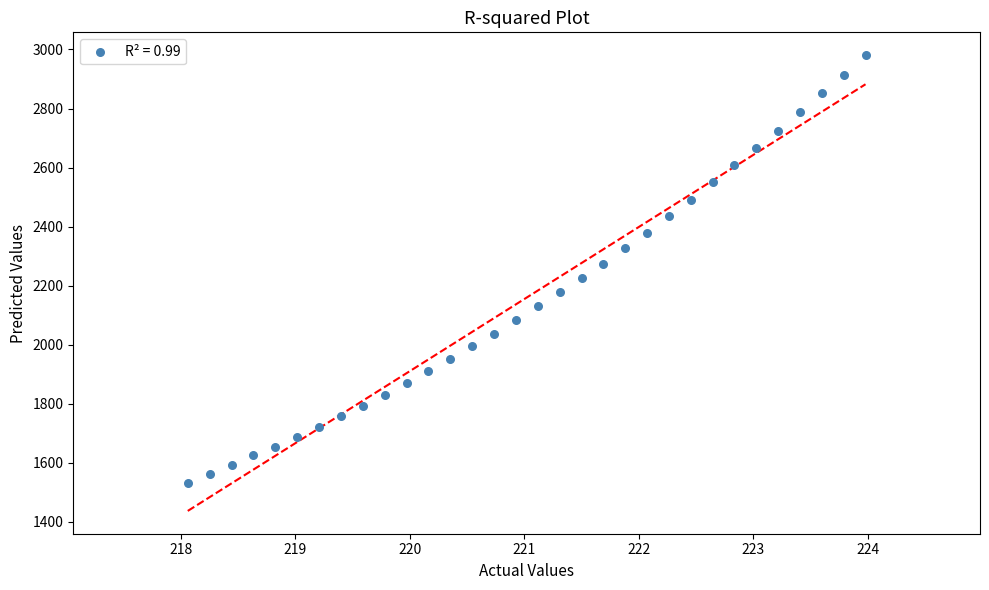

What is the range of Y values (max minus min)?

1448.1